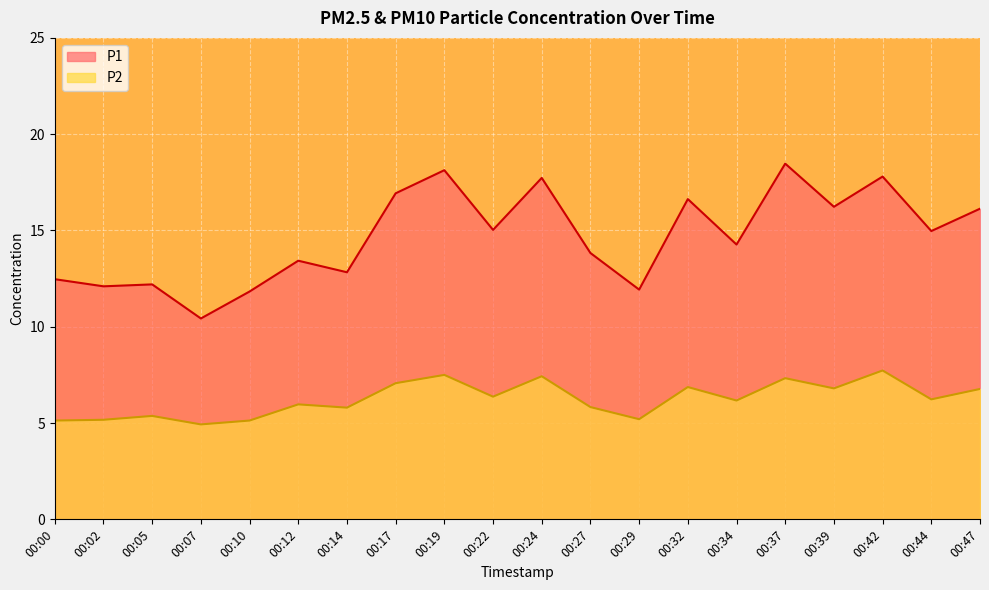

Reading left to right, list all the values displayed in this chart.

P1: 00:00=12.5	00:02=12.1	00:05=12.2	00:07=10.4	00:10=11.8	00:12=13.4	00:14=12.8	00:17=16.9	00:19=18.1	00:22=15.0	00:24=17.7	00:27=13.8	00:29=11.9	00:32=16.6	00:34=14.3	00:37=18.5	00:39=16.2	00:42=17.8	00:44=15.0	00:47=16.1
P2: 00:00=5.1	00:02=5.2	00:05=5.4	00:07=4.9	00:10=5.1	00:12=6.0	00:14=5.8	00:17=7.1	00:19=7.5	00:22=6.4	00:24=7.4	00:27=5.8	00:29=5.2	00:32=6.9	00:34=6.2	00:37=7.3	00:39=6.8	00:42=7.7	00:44=6.2	00:47=6.8